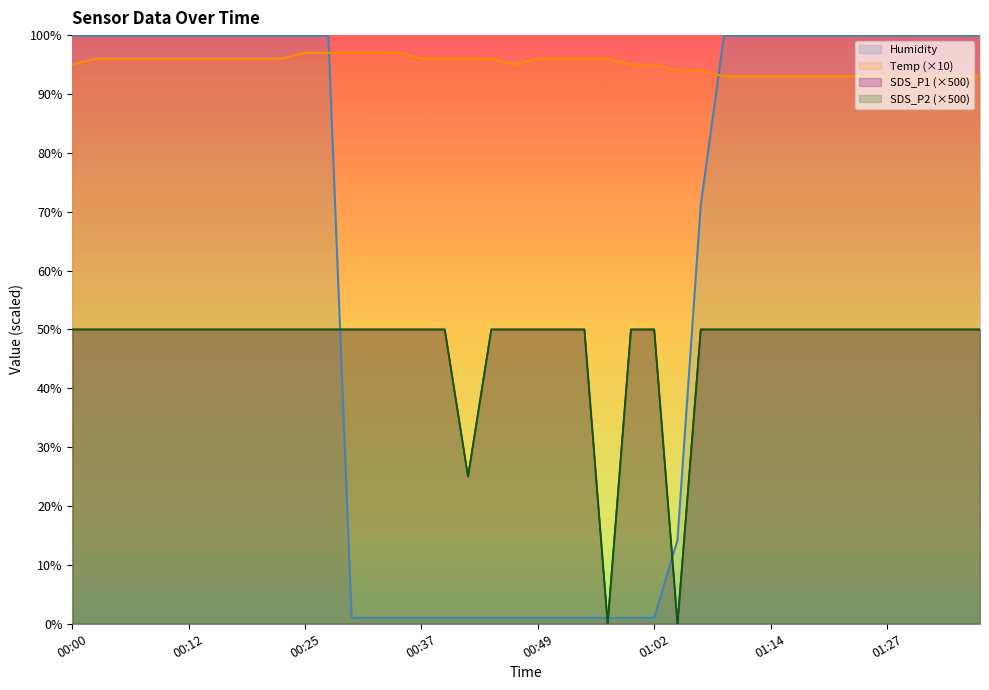

Rank the series at 01:27 from highest to lowest value.

Humidity, Temp, SDS_P1, SDS_P2